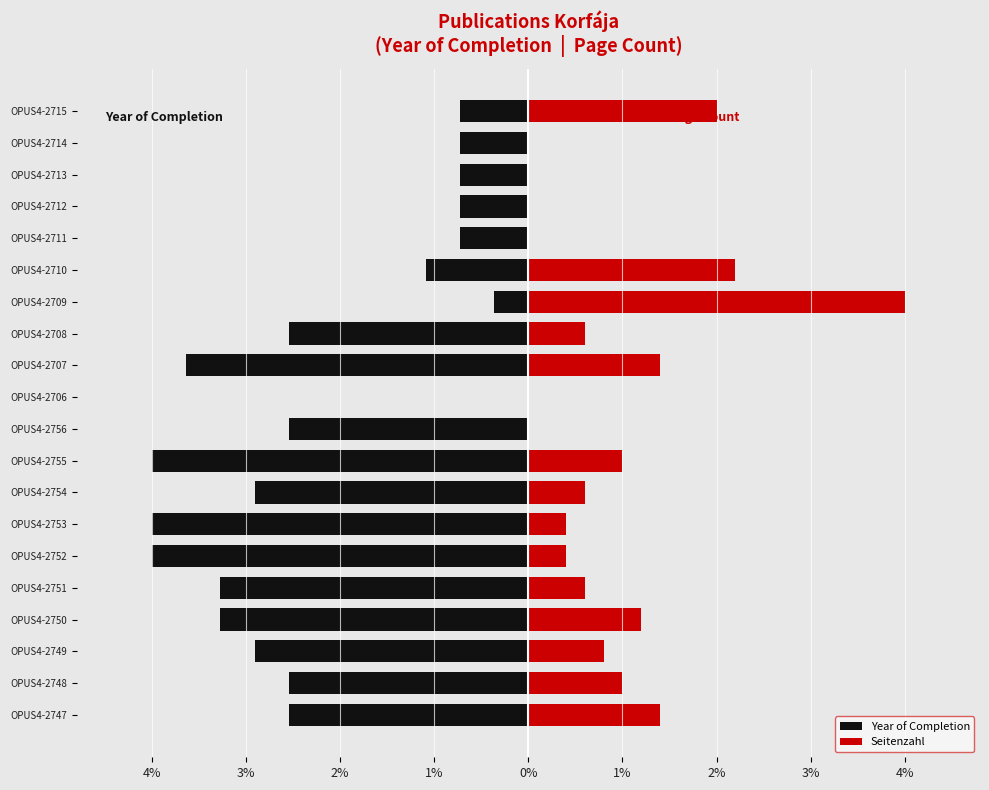

What is the approximate value of Year of Completion at OPUS4-2754?

-2.9